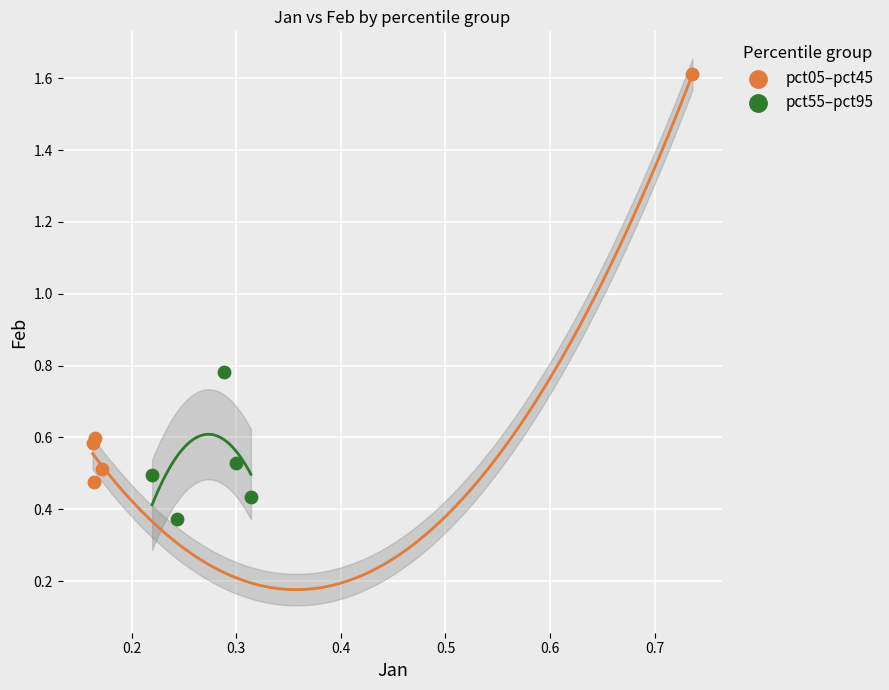

Which series contains the highest Y value?

pct05–pct45